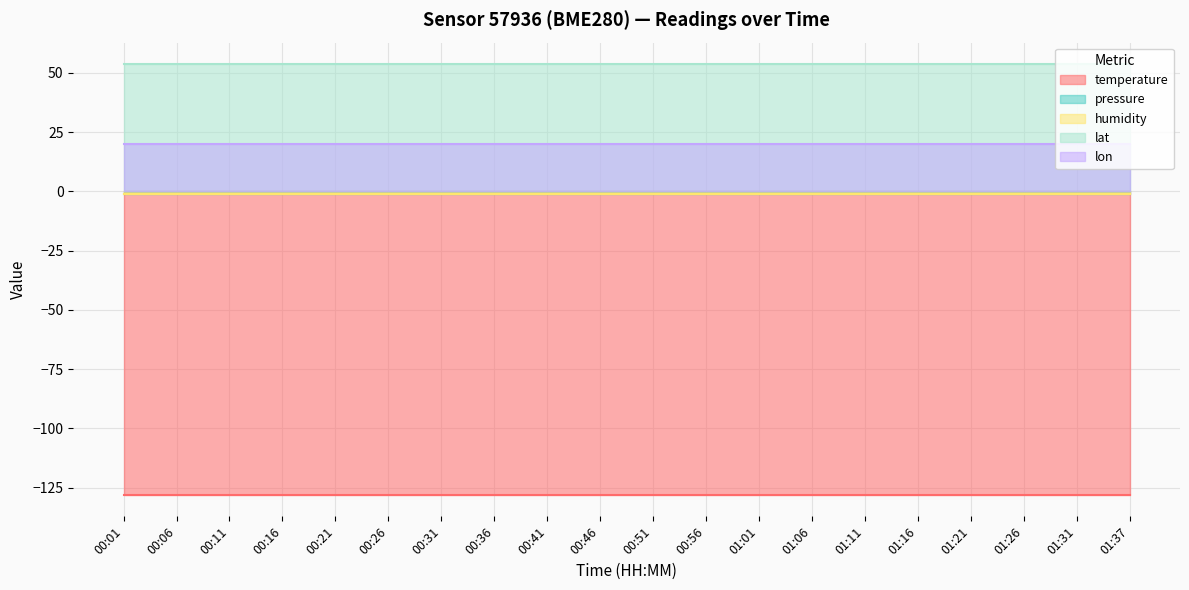

True or false: humidity has a value of -0.4 at 01:37.

False